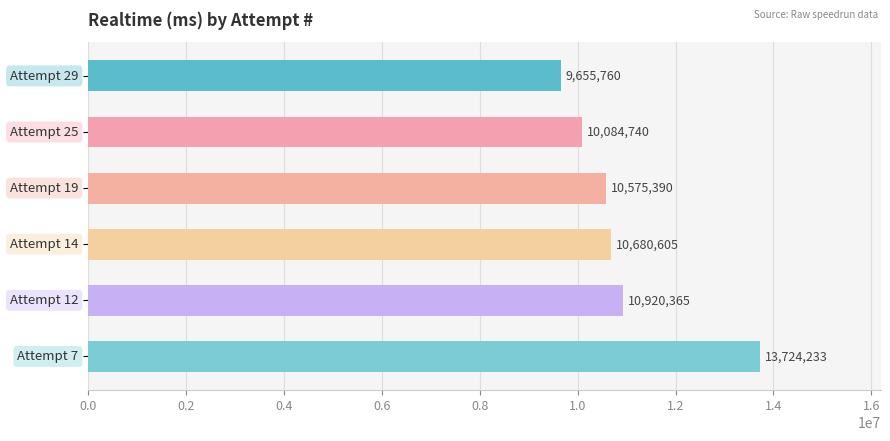

What is the maximum value shown in the chart?

13724233